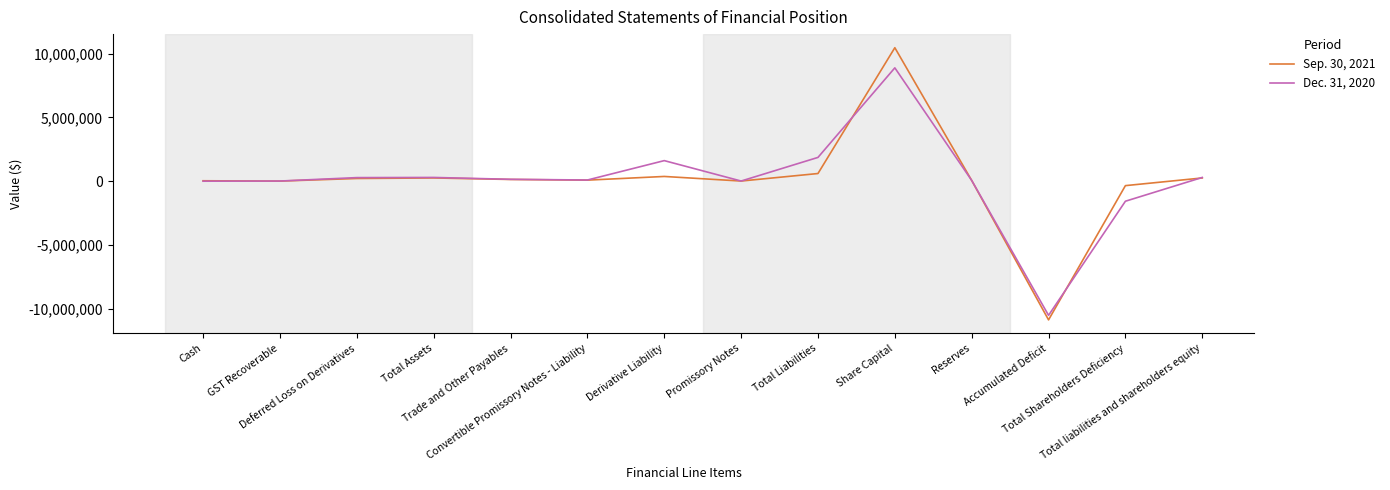

Which label corresponds to the largest value in the chart?

Share Capital